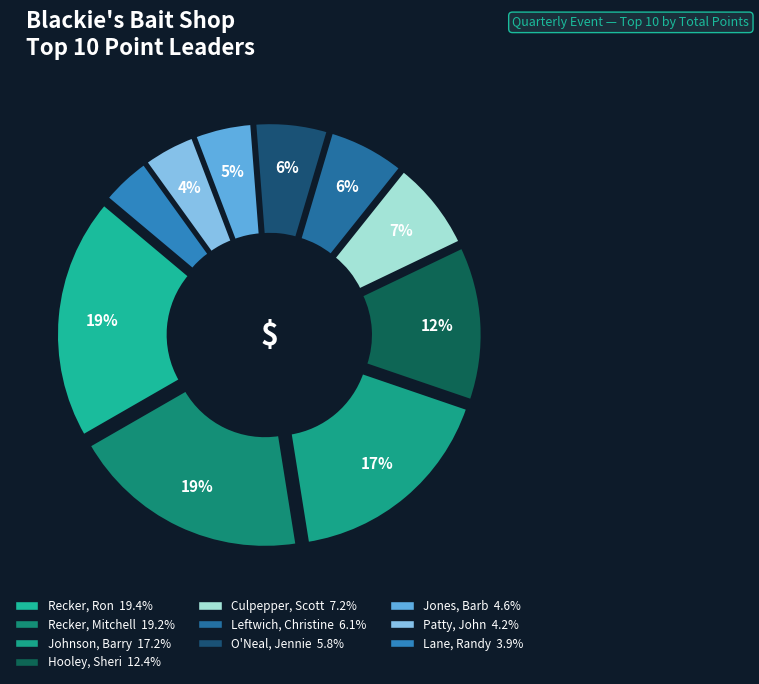

The O'Neal, Jennie slice represents 1% of the pie. True or false?

False